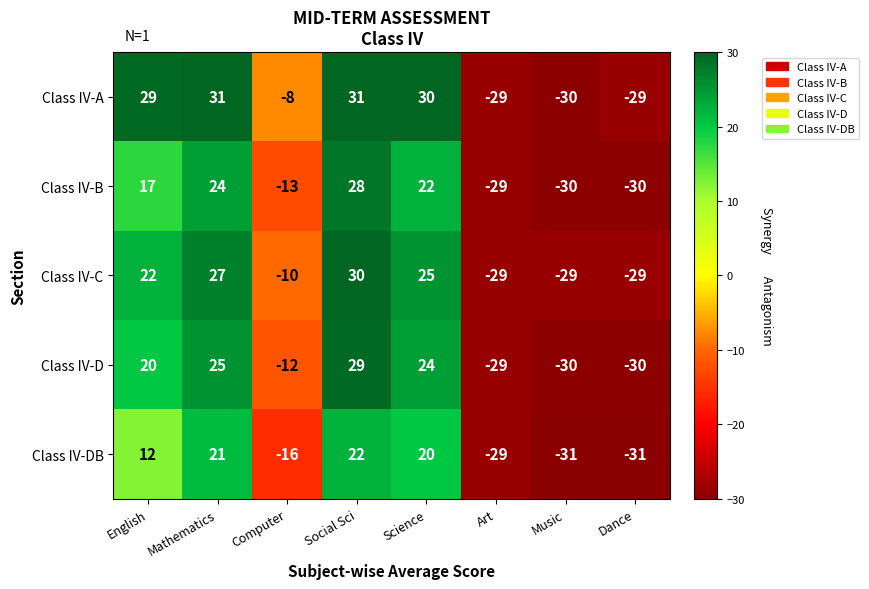

How many data points does each series have?

8